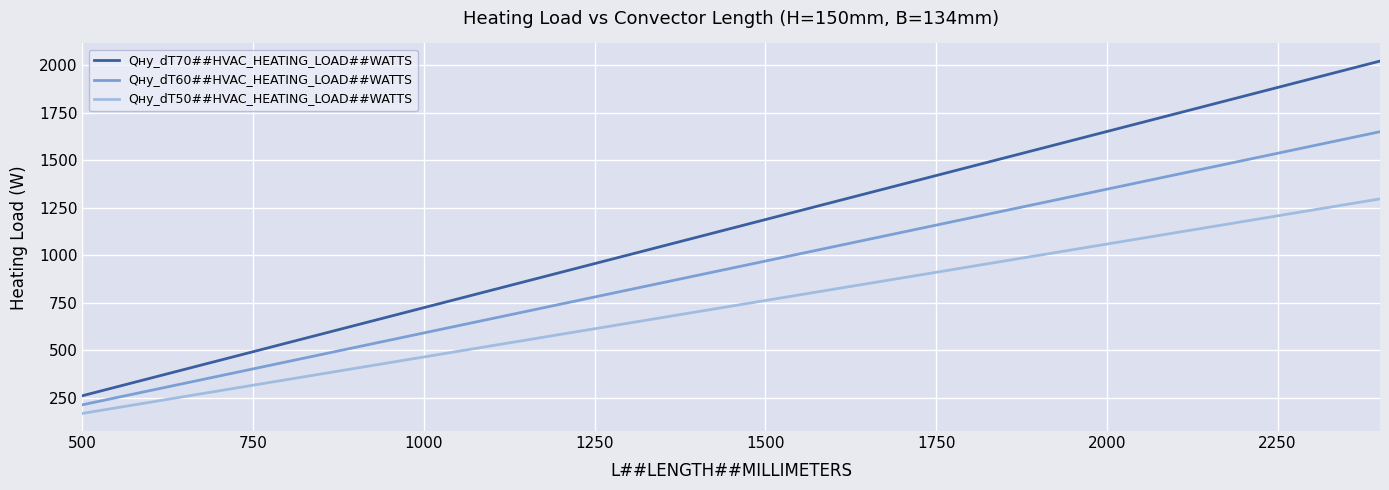

True or false: Qну_dT70##HVAC_HEATING_LOAD##WATTS and Qну_dT60##HVAC_HEATING_LOAD##WATTS intersect in this chart.

False